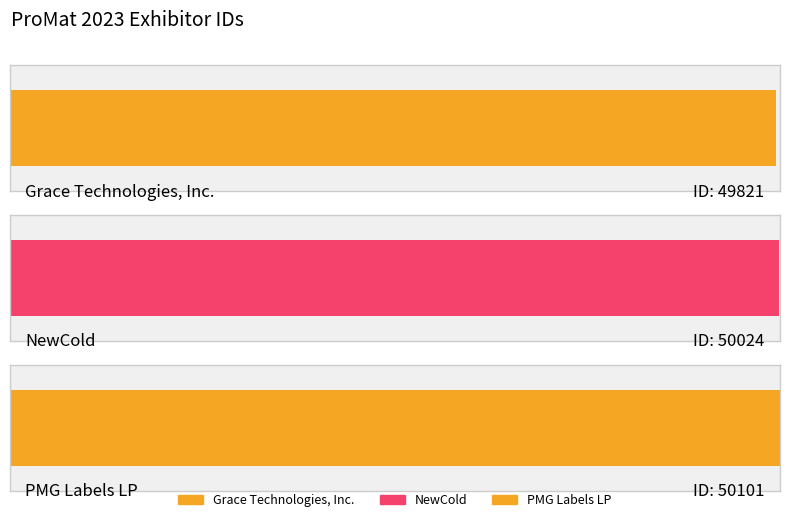

What is the maximum value shown in the chart?

50101